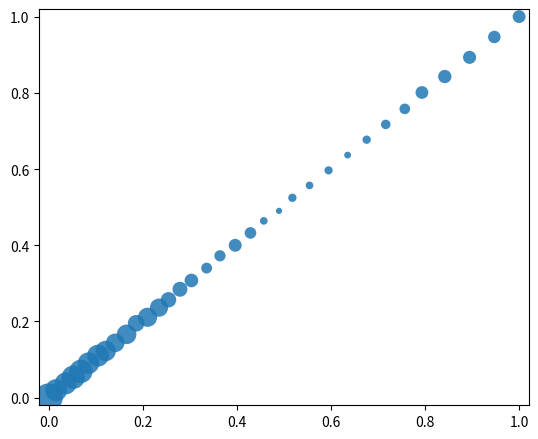

What is the range of Y values (max minus min)?

1.0